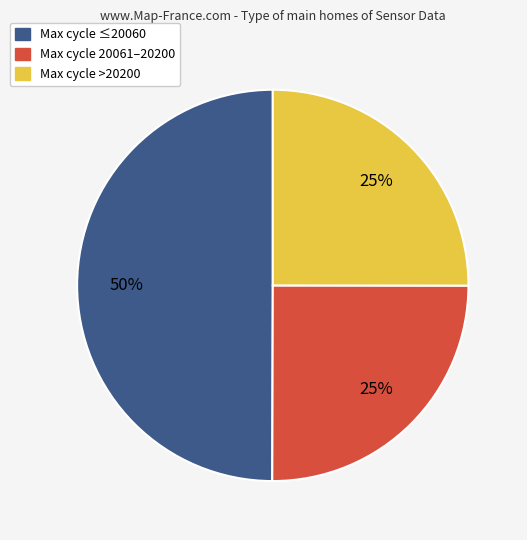

To the nearest percent, what is the average slice percentage?

33%